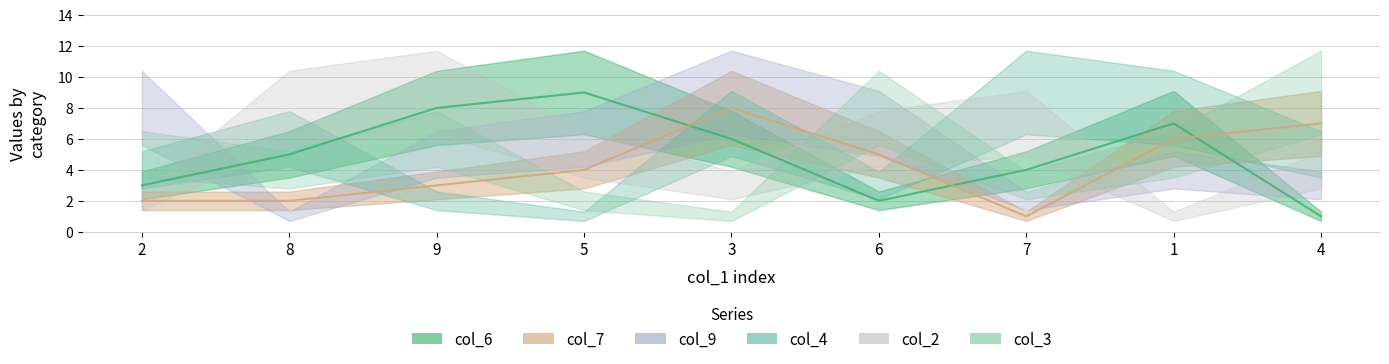

The value of col_6_line at 2 is 3. True or false?

True